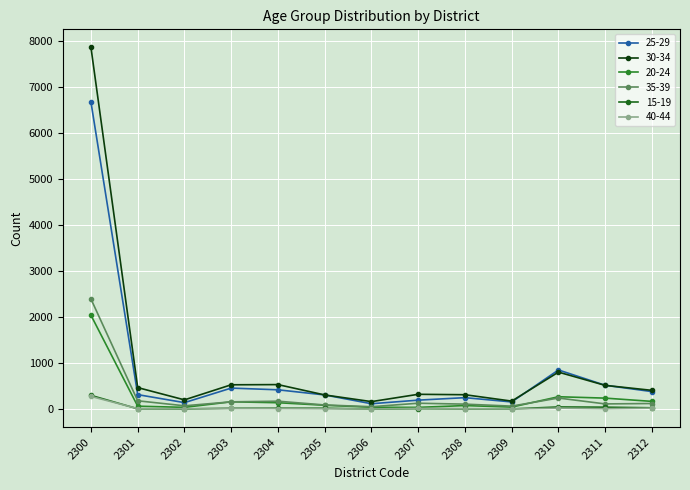

What are all the series names shown in the legend?

25-29, 30-34, 20-24, 35-39, 15-19, 40-44